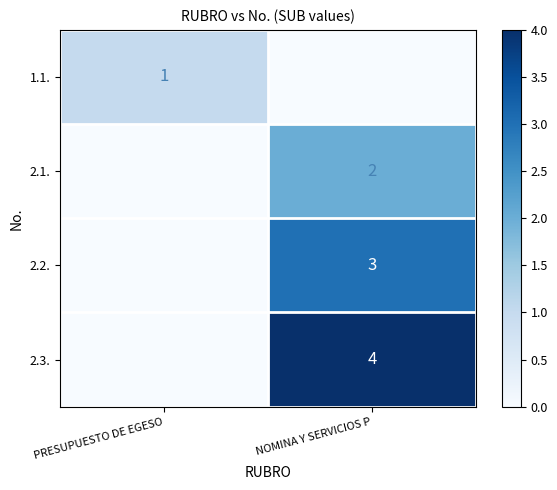

Is the value of 1.1. at PRESUPUESTO DE EGESO greater than the value of 2.3. at NOMINA Y SERVICIOS P?

No